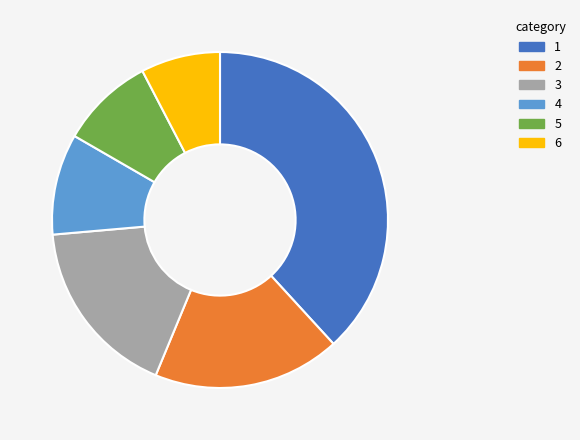

Does any single category account for the majority?

No